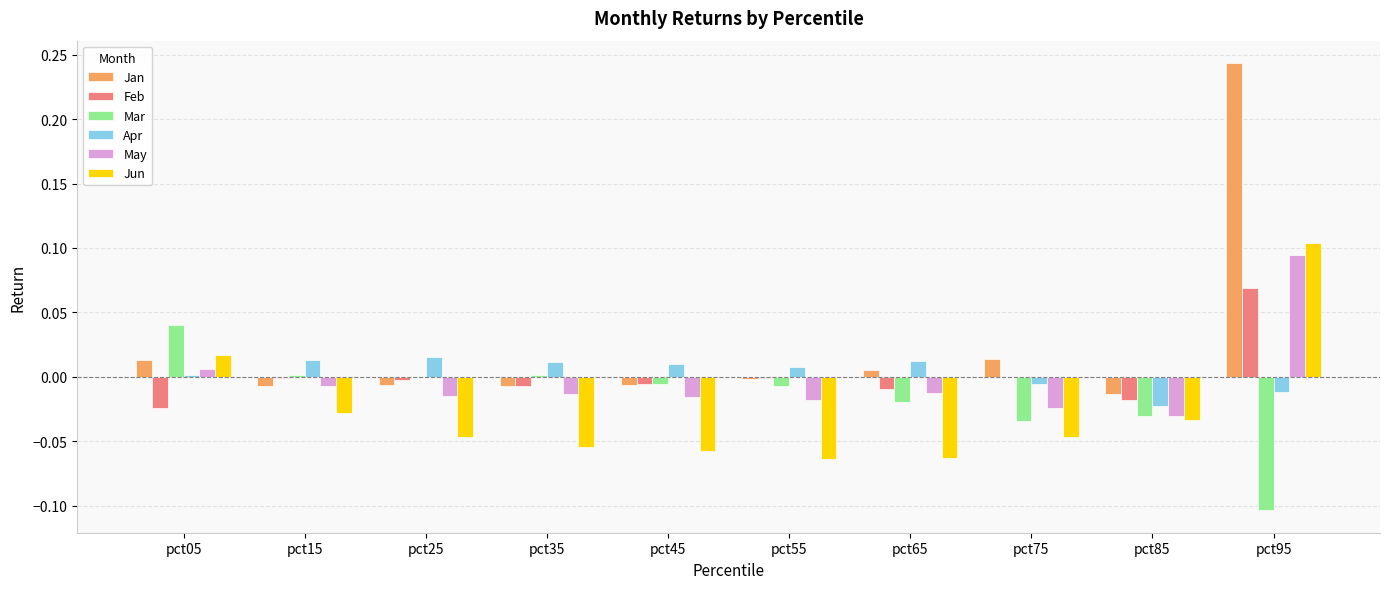

Between pct35 and pct75, which series saw the biggest shift?

Mar